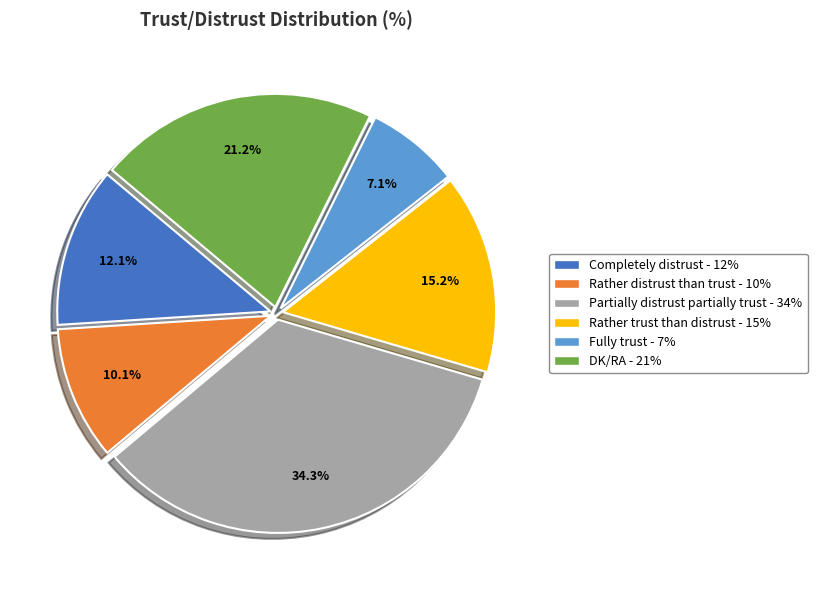

What is the ratio of the value at Rather distrust than trust to the value at Fully trust?

1.4